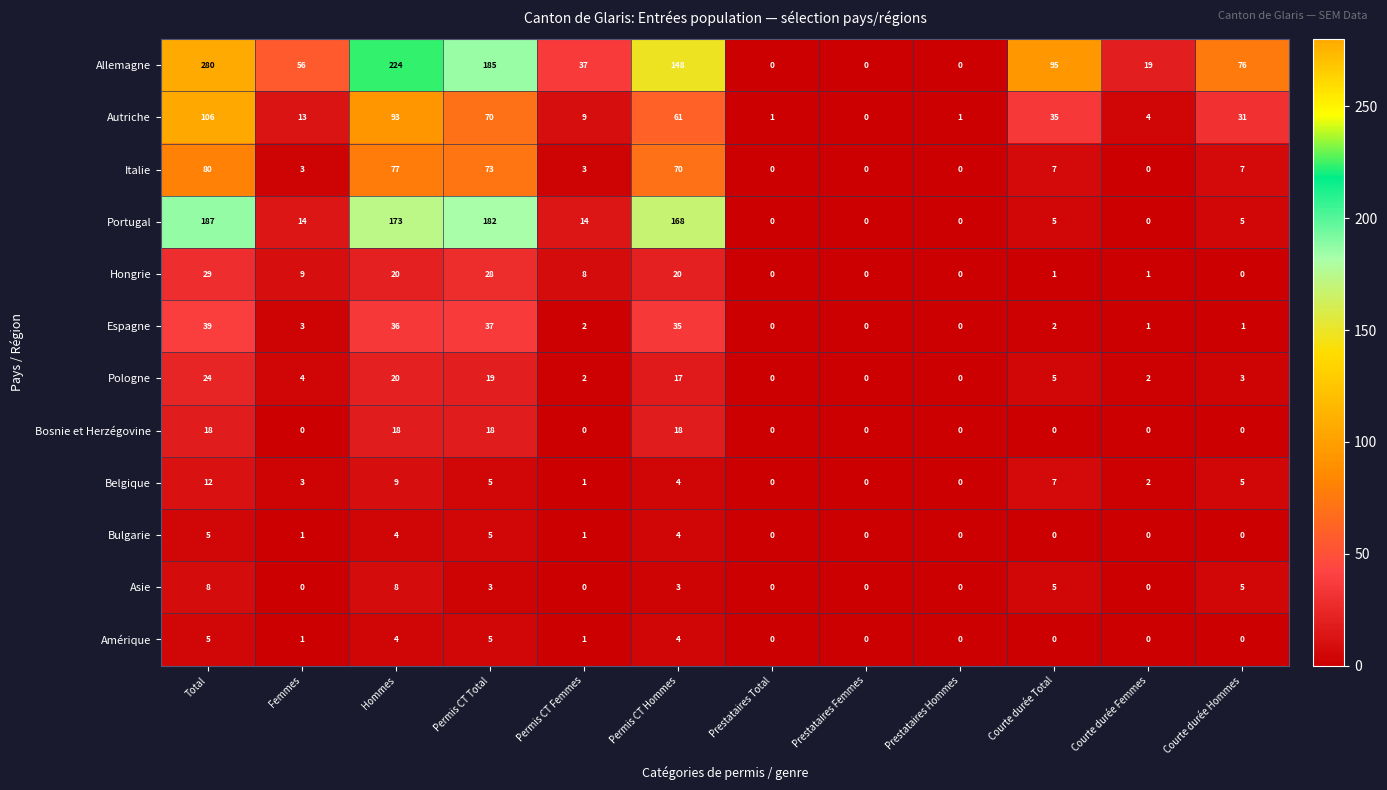

True or false: Asie has a value of 3 at Courte durée Total.

False